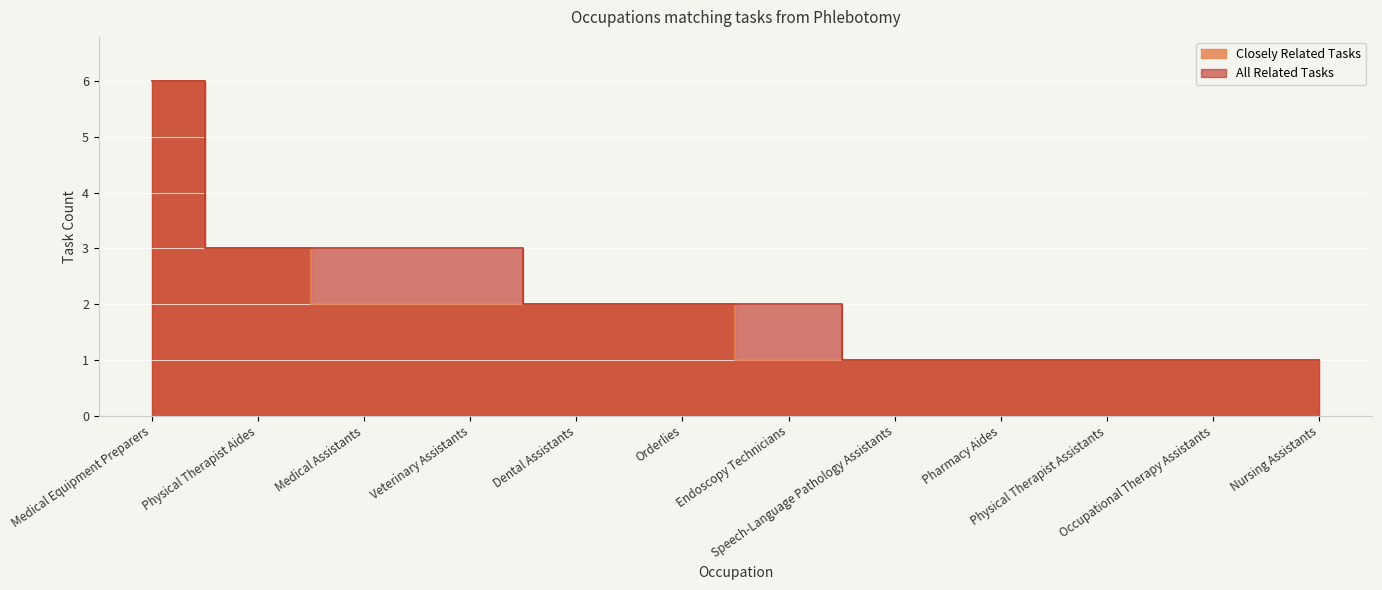

Which series has the widest spread of values?

Closely Related Tasks